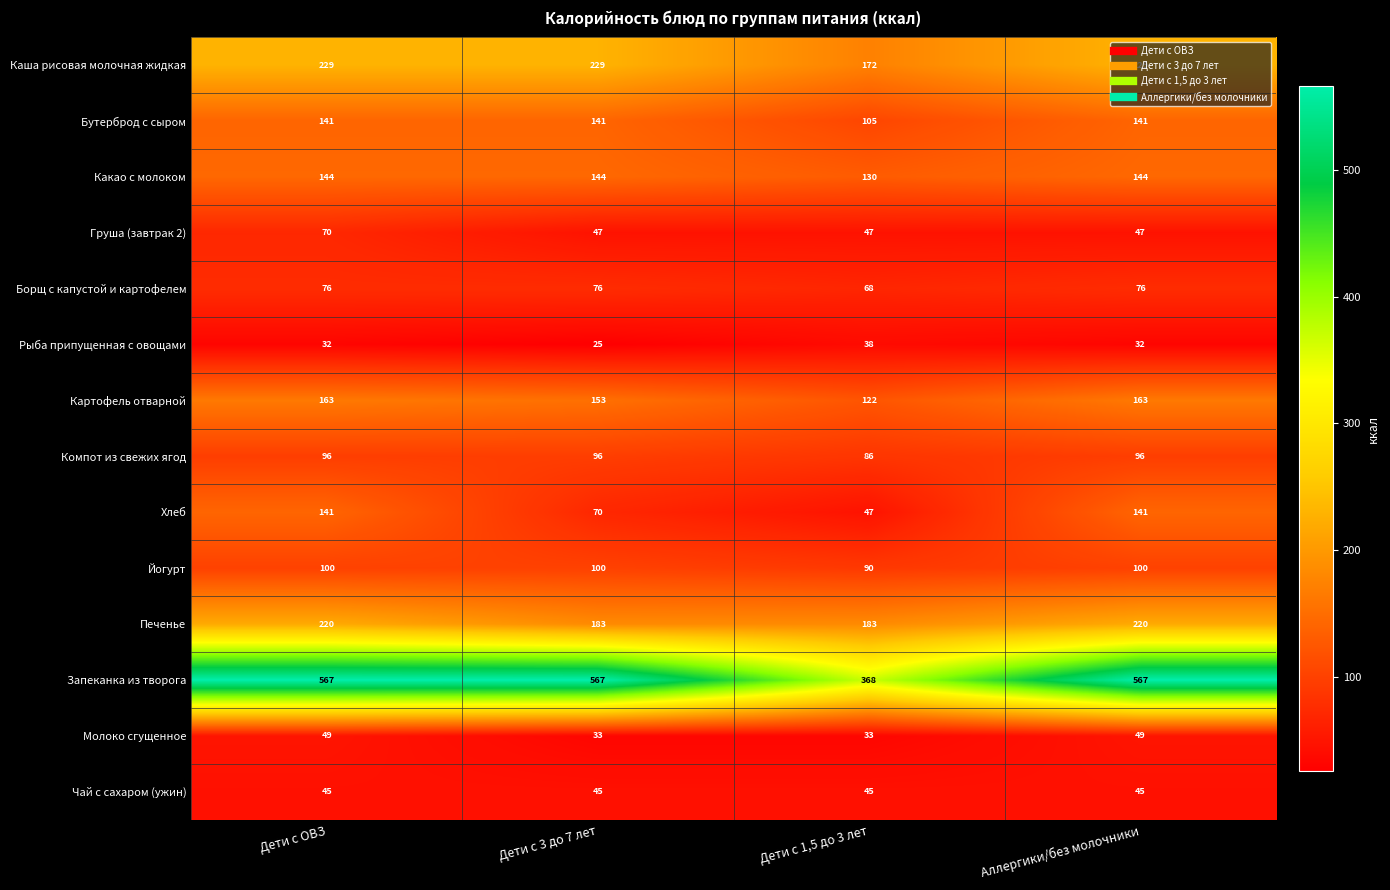

What is the maximum value for Каша рисовая молочная жидкая?

229